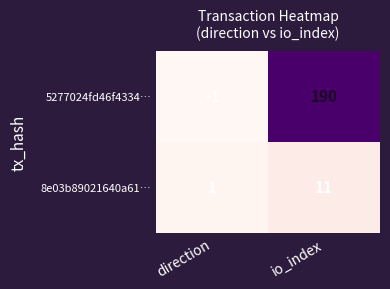

At direction, list the series in order from smallest to largest.

5277024fd46f4334…, 8e03b89021640a61…